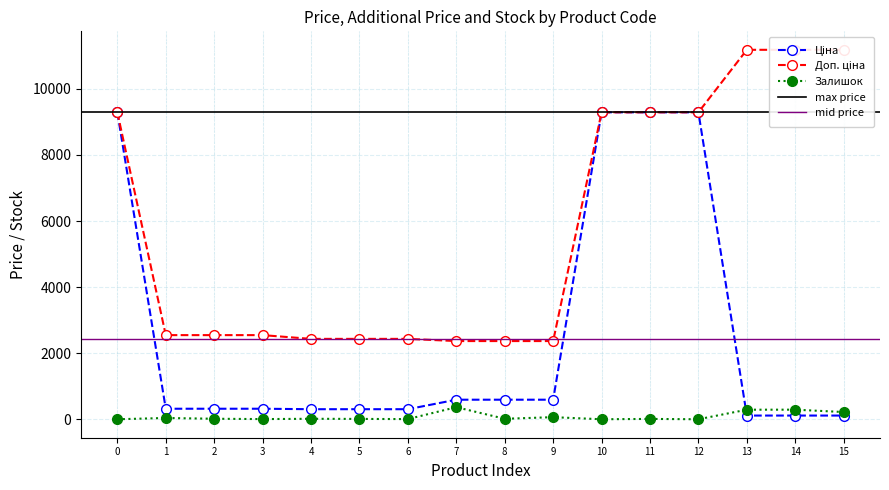

Which series has the largest range (max minus min)?

Ціна